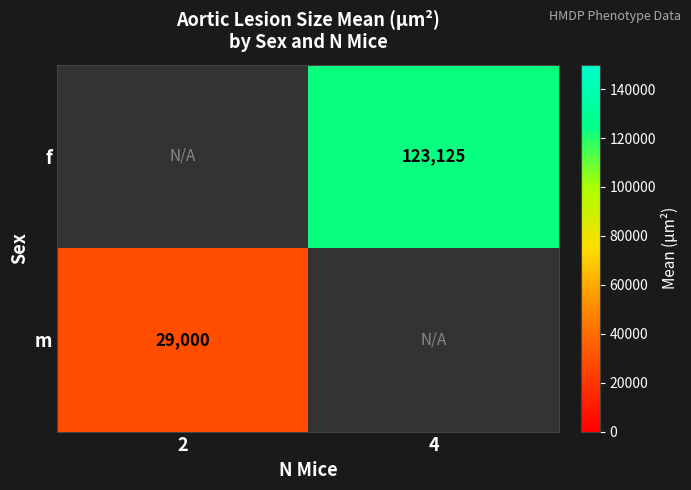

Is it true that f equals 205729 at 4?

False